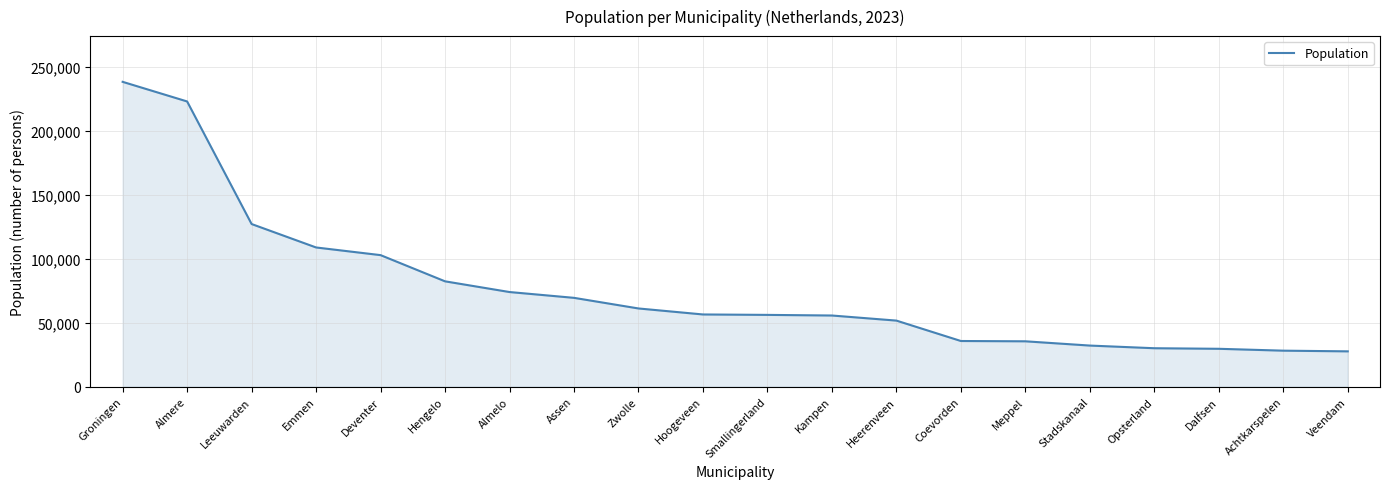

Where does the data first go above 56433?

Groningen